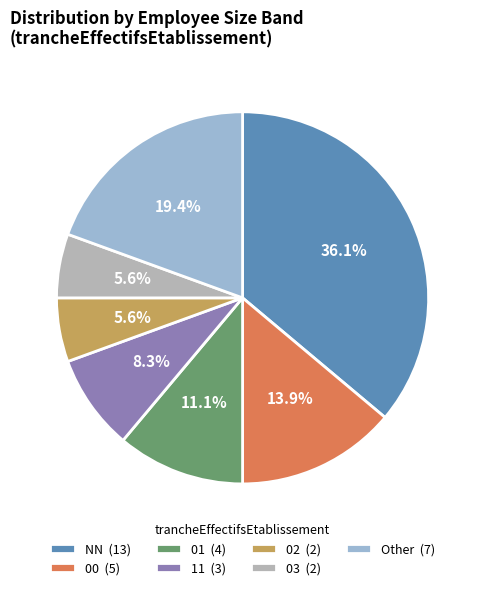

How many segments does this pie chart have?

7